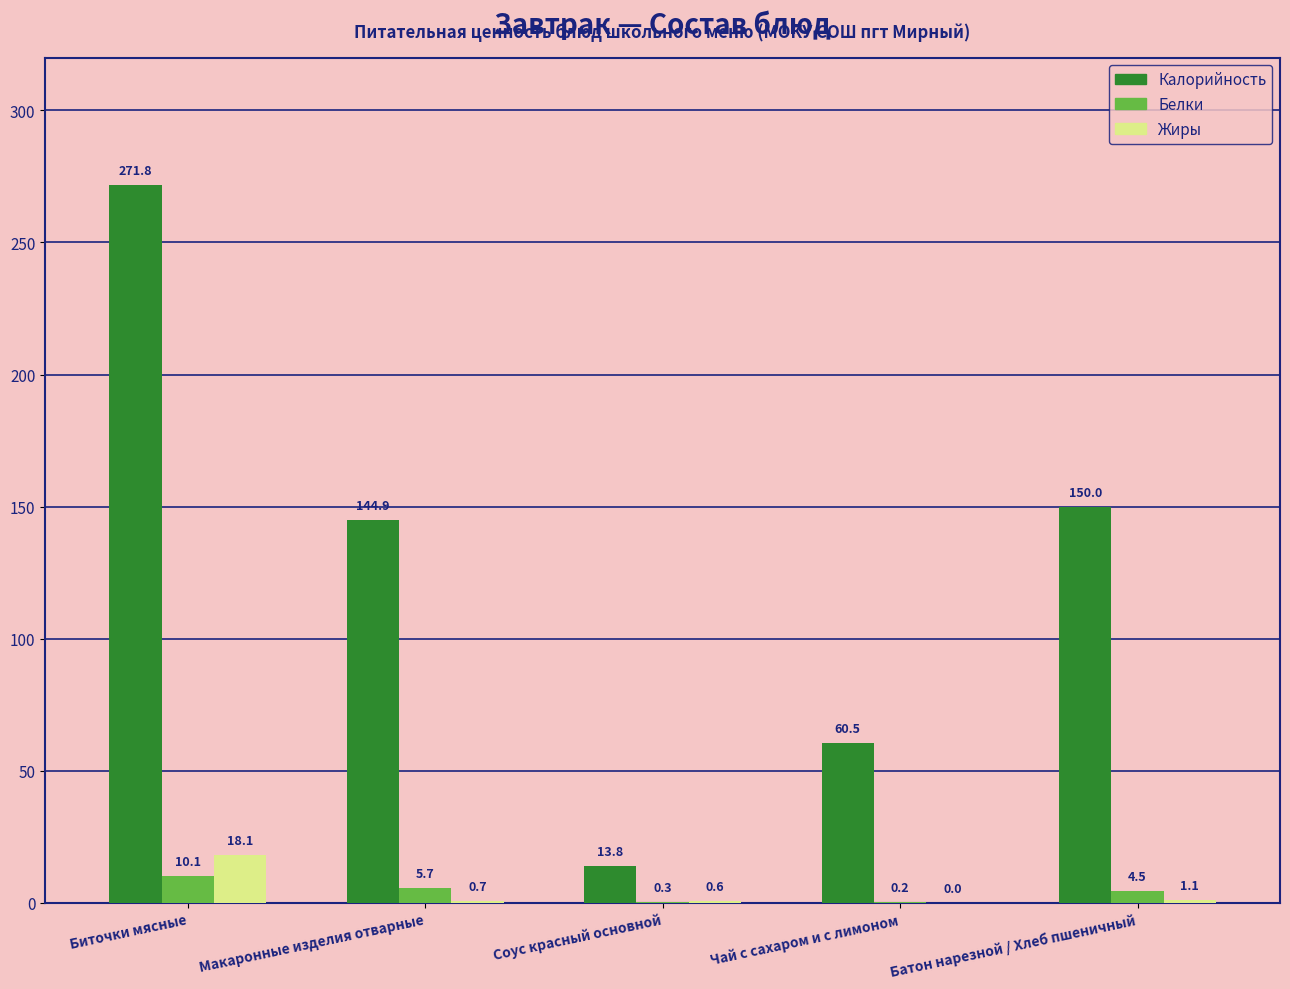

Count the number of categories in the chart.

5